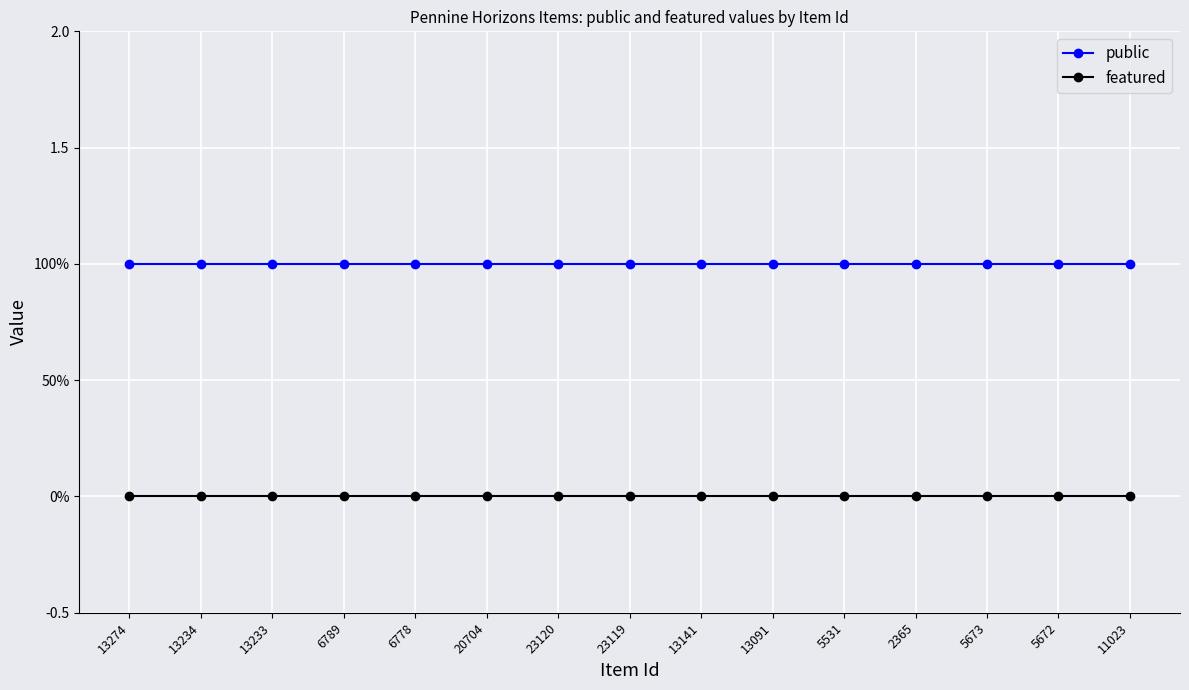

What are all the series names shown in the legend?

public, featured